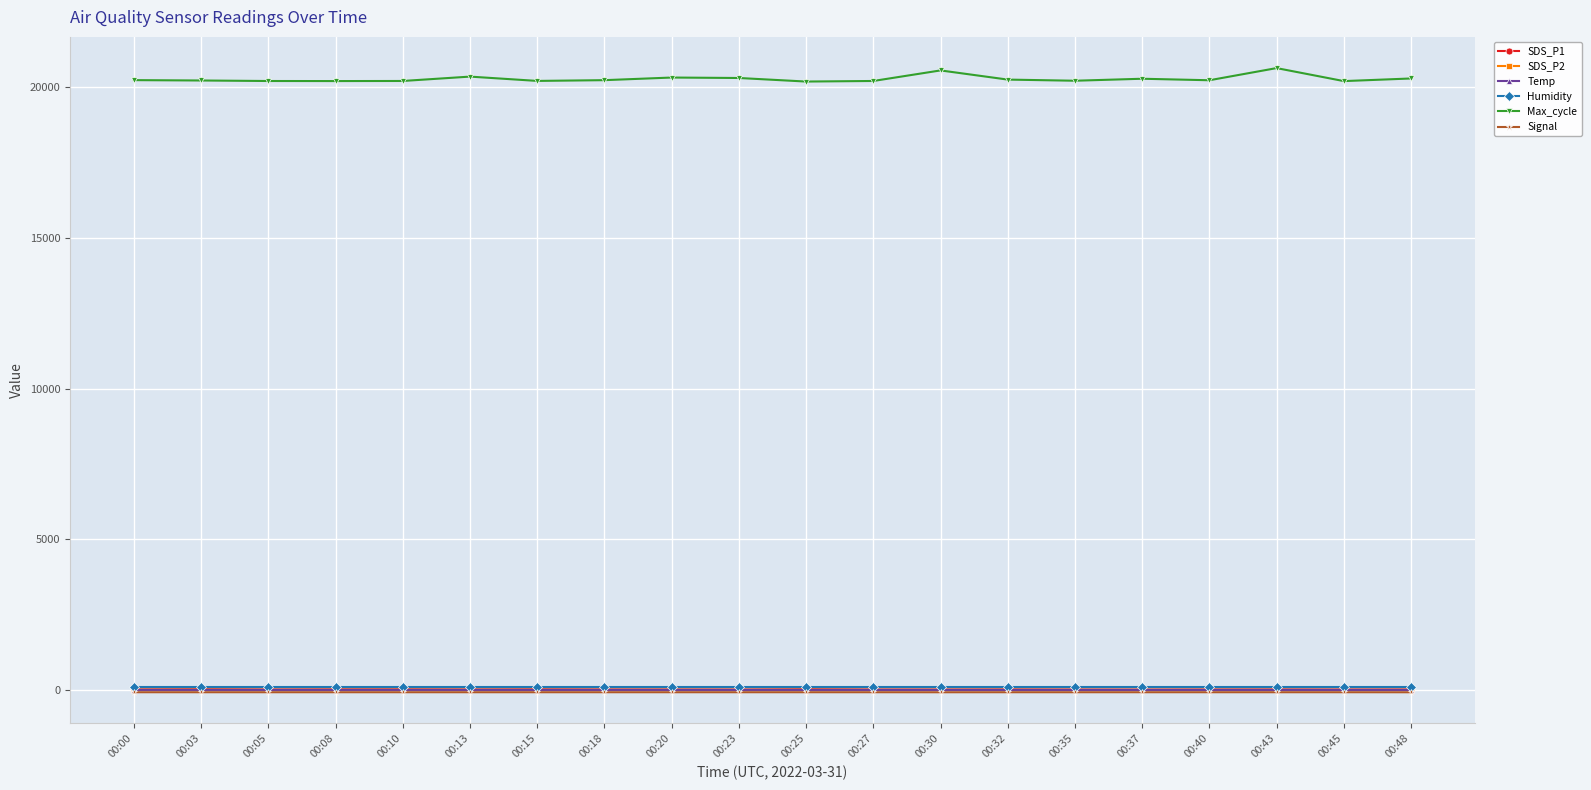

What are all the series names shown in the legend?

SDS_P1, SDS_P2, Temp, Humidity, Max_cycle, Signal